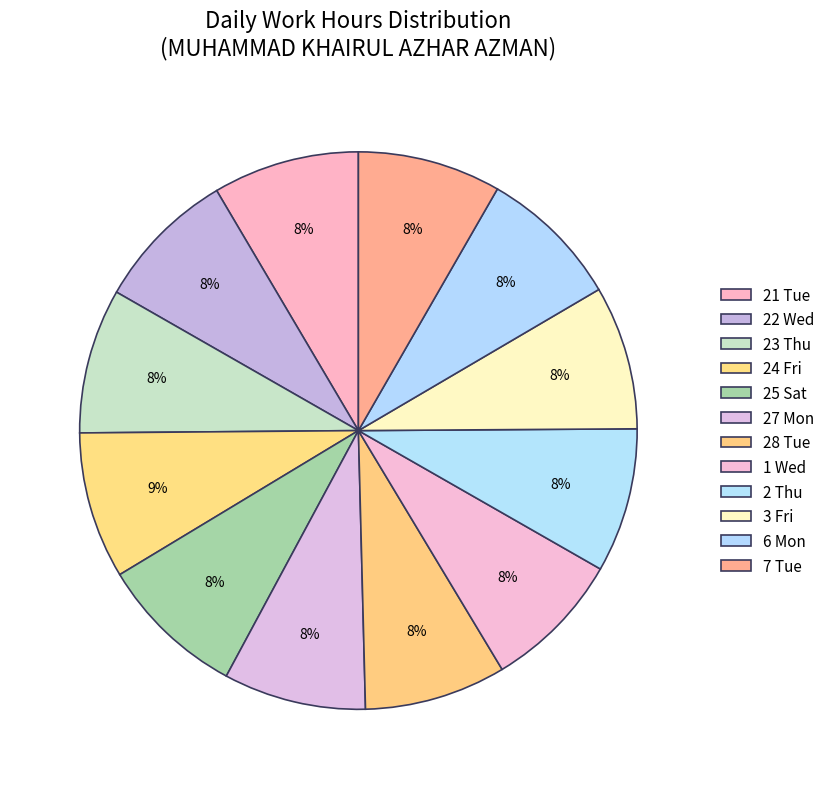

Is the sum of 7 Tue and 21 Tue greater than half?

No